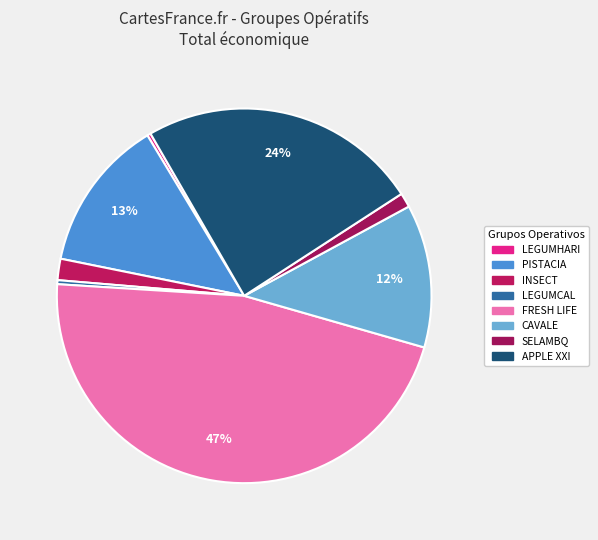

Which category has the smallest portion of the pie?

LEGUMHARI